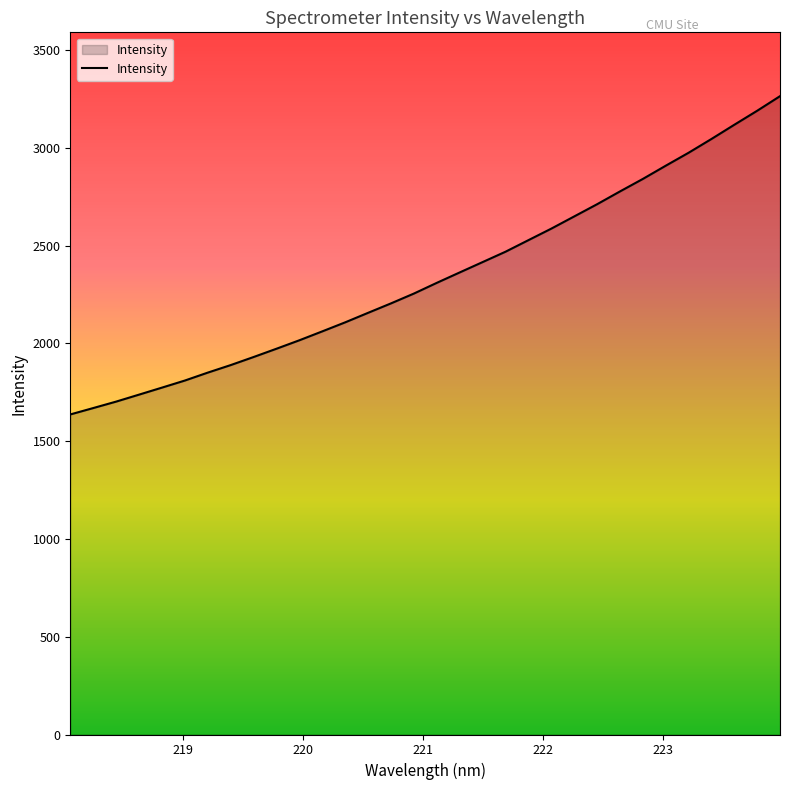

What is the difference between the maximum and minimum values?

1627.4